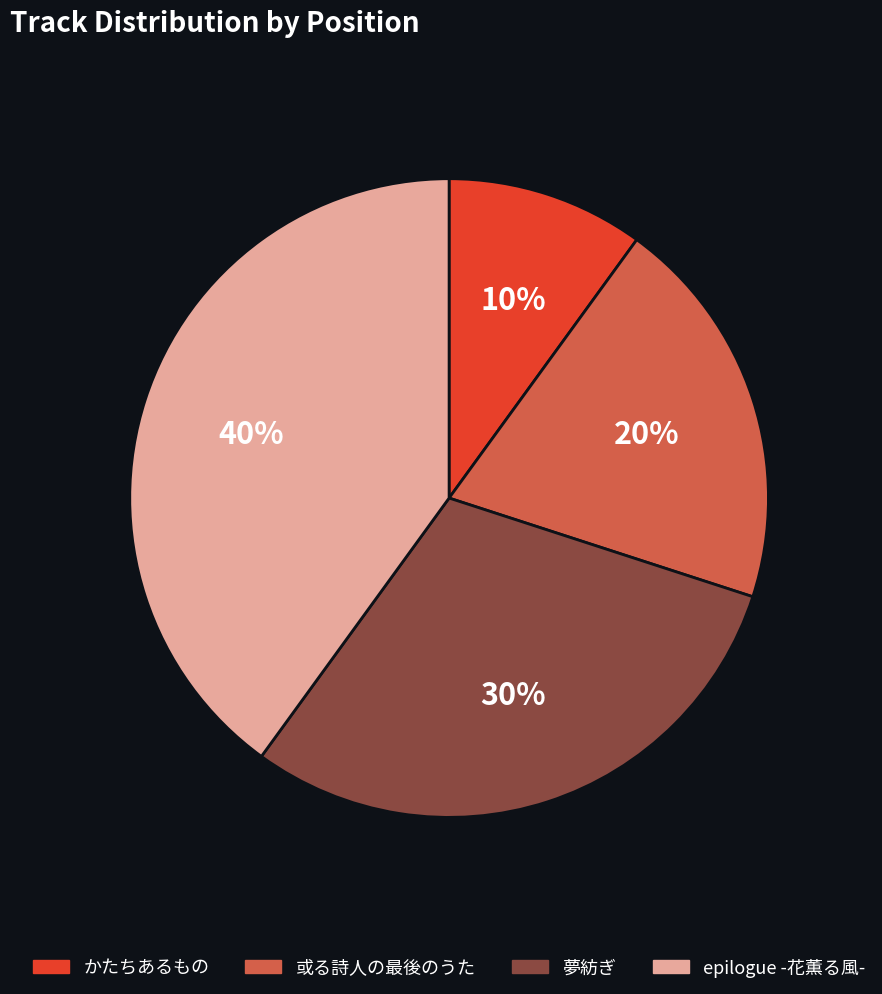

What percentage is the epilogue -花薫る風- slice, to the nearest percent?

40%